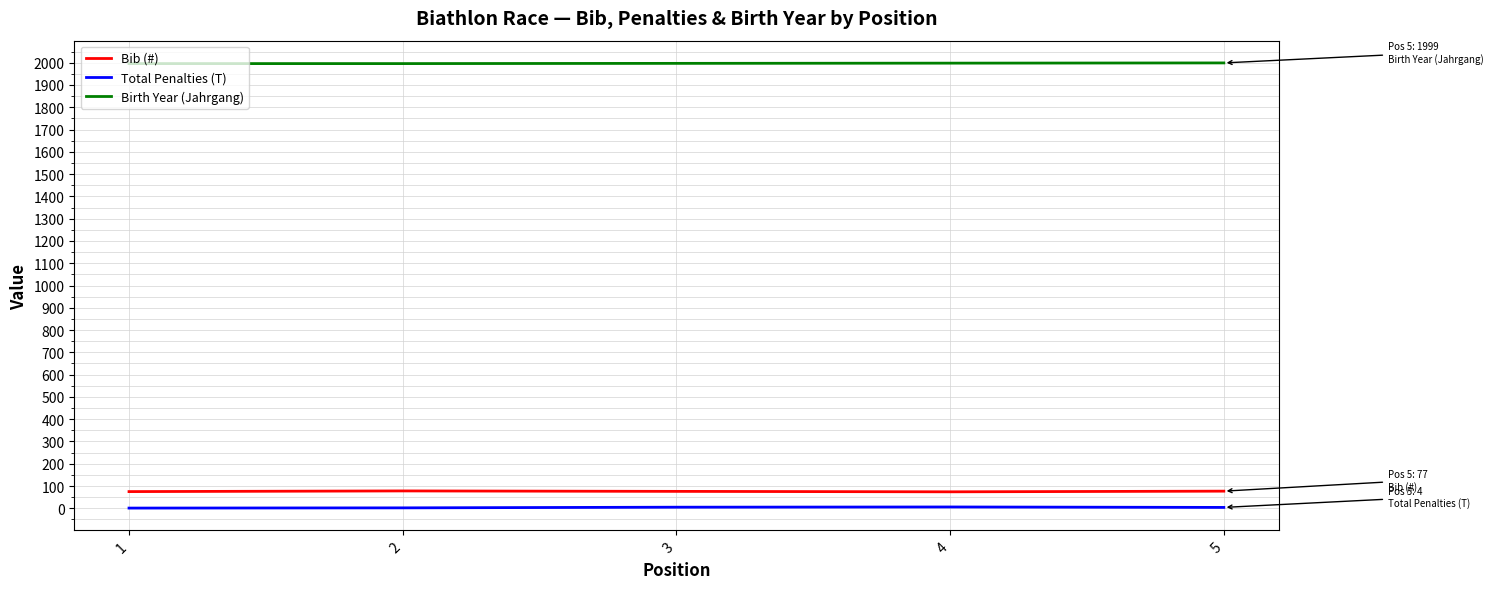

Does the chart have visible grid lines?

Yes